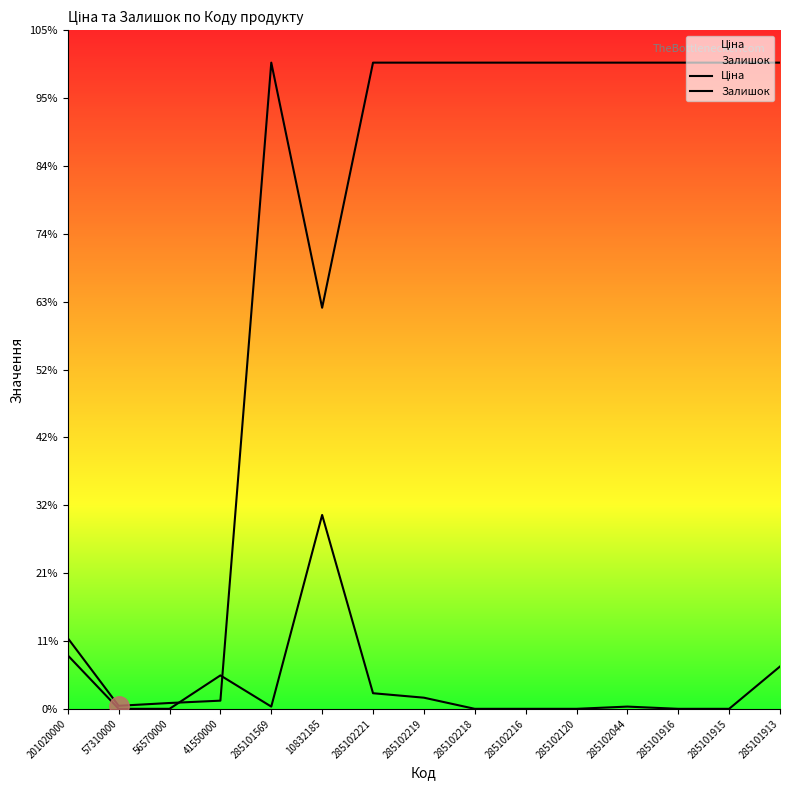

What are all the series names shown in the legend?

Ціна, Залишок